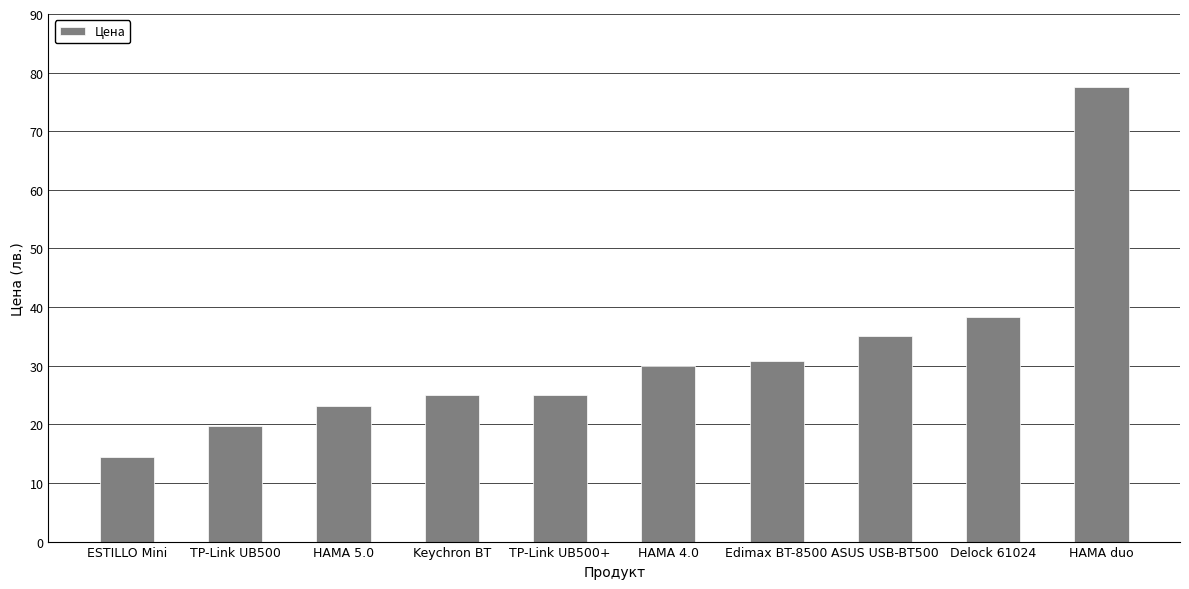

What is the smallest value displayed?

14.4